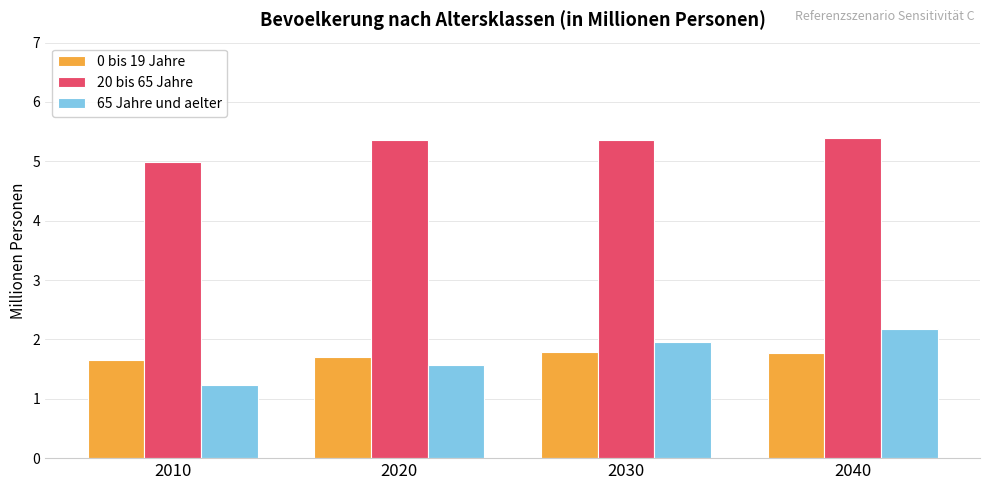

What is the total value across all series at 2030?

9.1